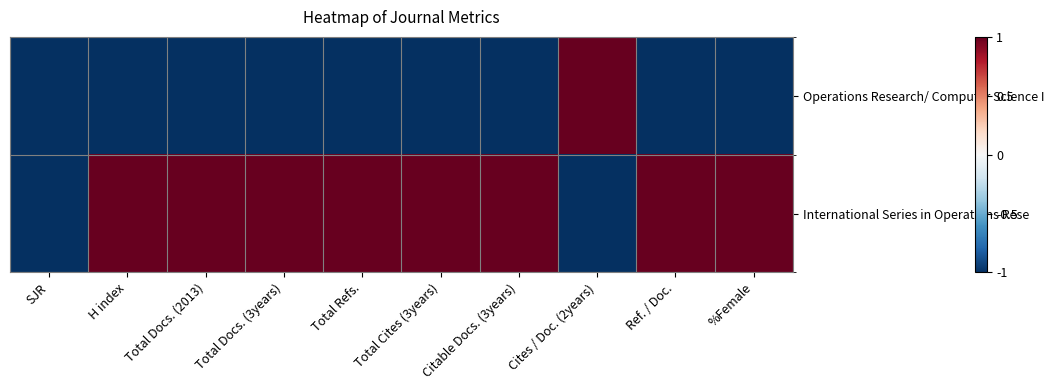

How many series are shown in this chart?

2